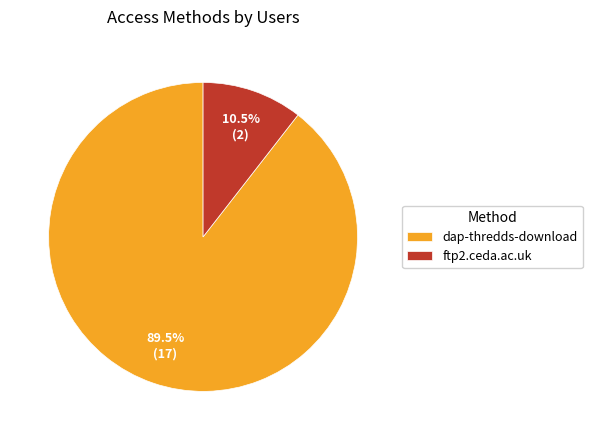

Which has a higher value, ftp2.ceda.ac.uk or dap-thredds-download?

dap-thredds-download